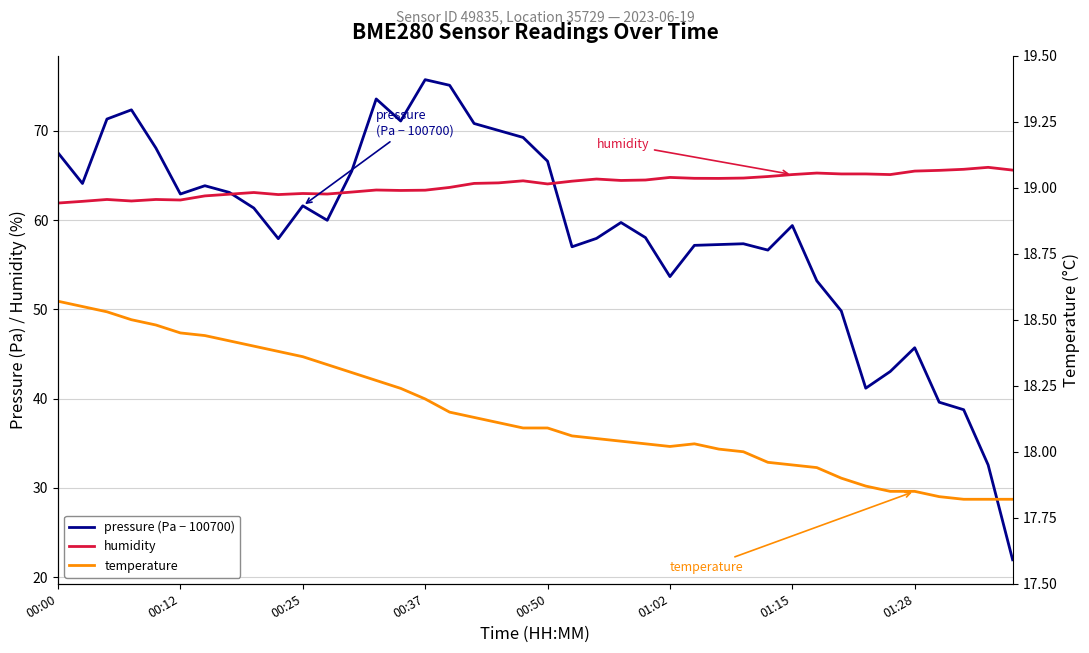

At how many categories does at least one series exceed 72?

4